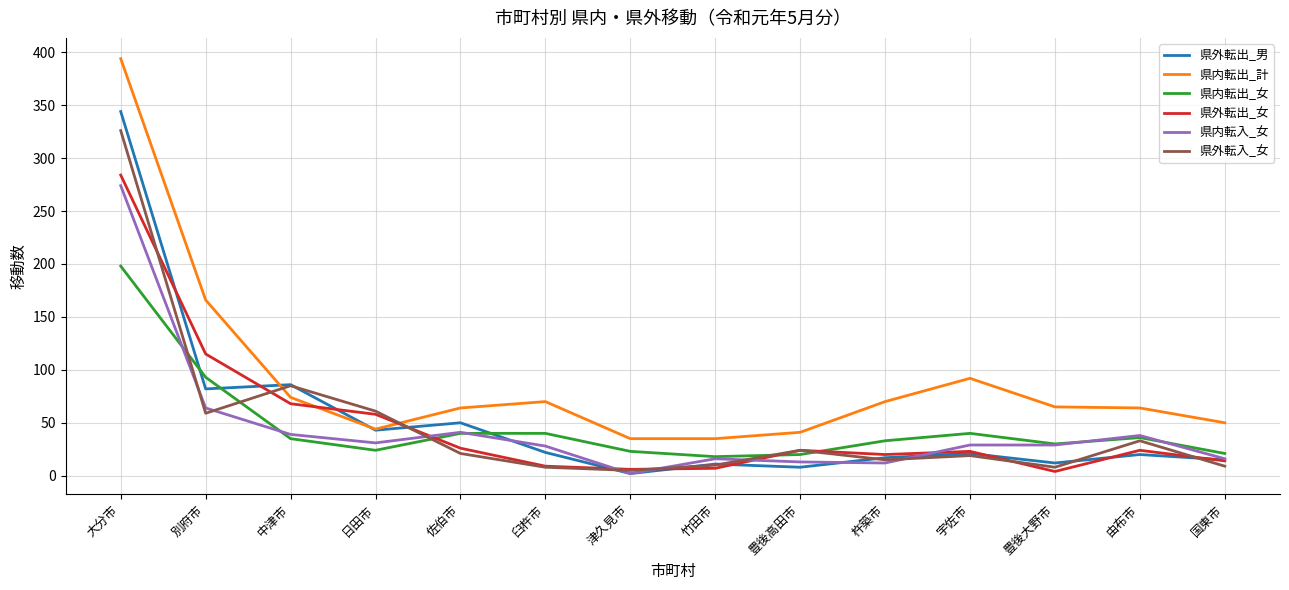

Count the number of categories in the chart.

14